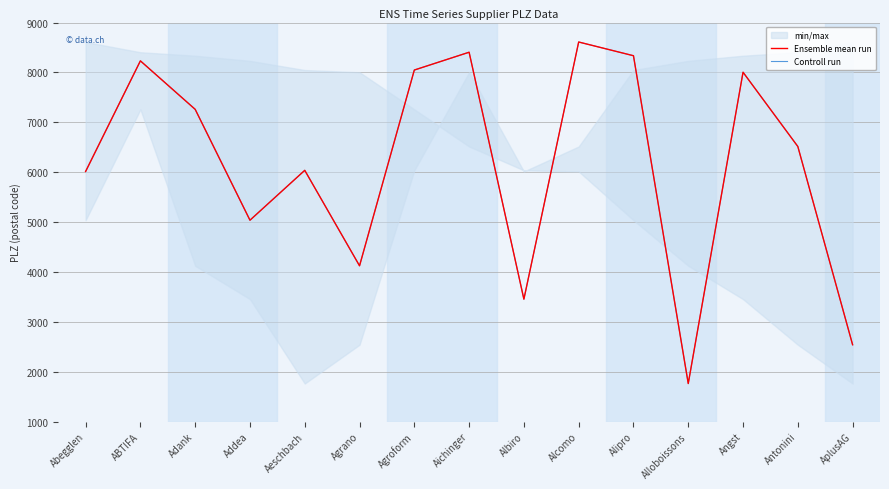

Does the chart have visible grid lines?

Yes